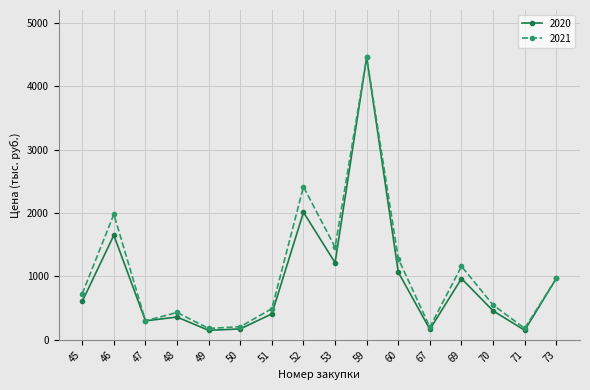

At 53, list the series in order from smallest to largest.

2020, 2021